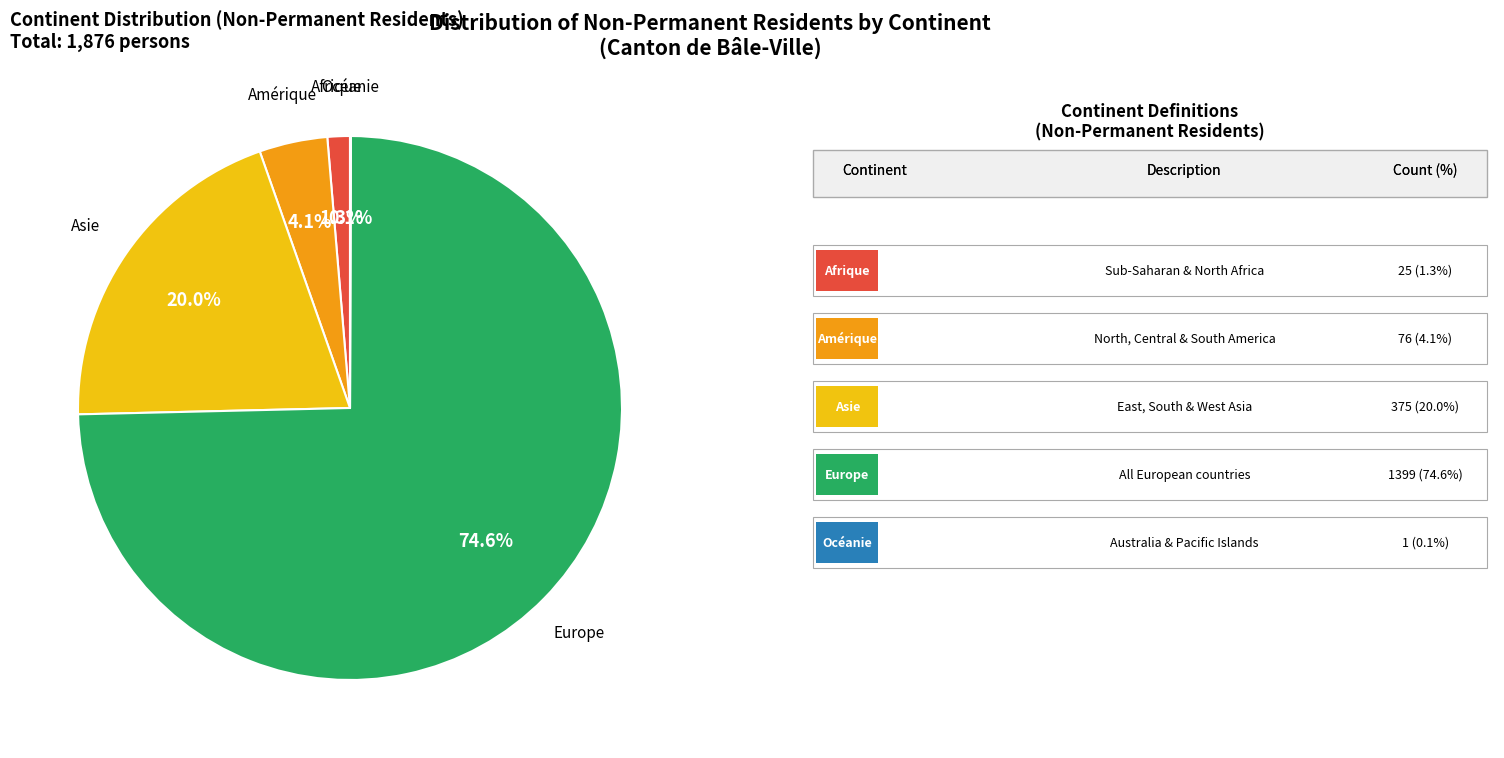

Is there any slice that represents more than half of the pie?

Yes